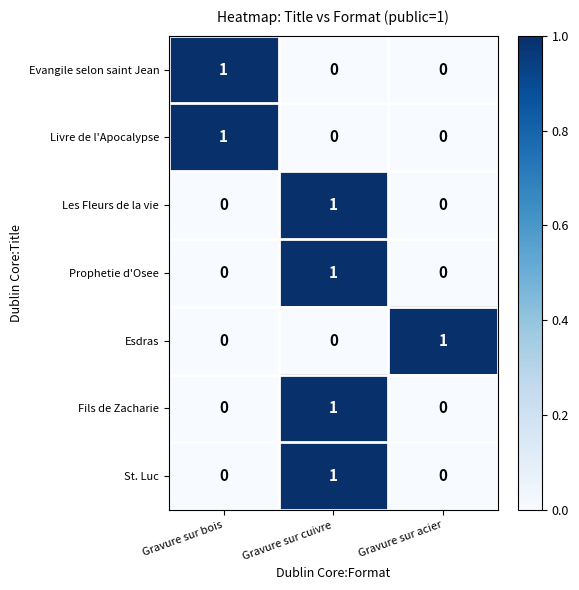

At which category is the sum across all series the highest?

Gravure sur cuivre